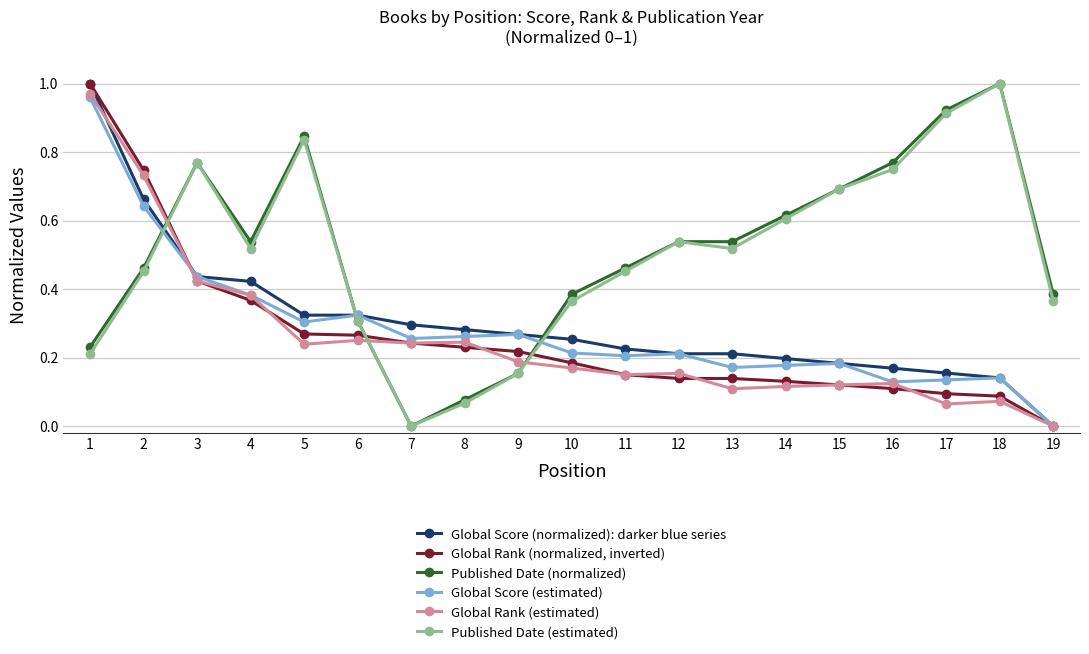

The Published Date (normalized) series shows 0.5 at 3. True or false?

False